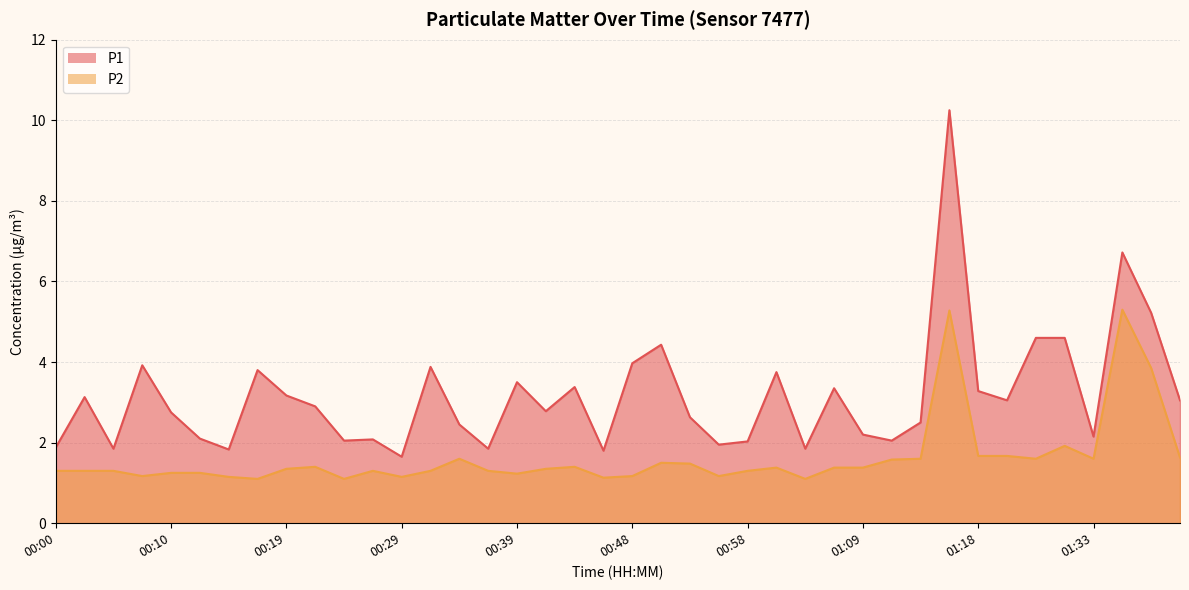

Is it true that P2 equals 2.0 at 00:22?

False